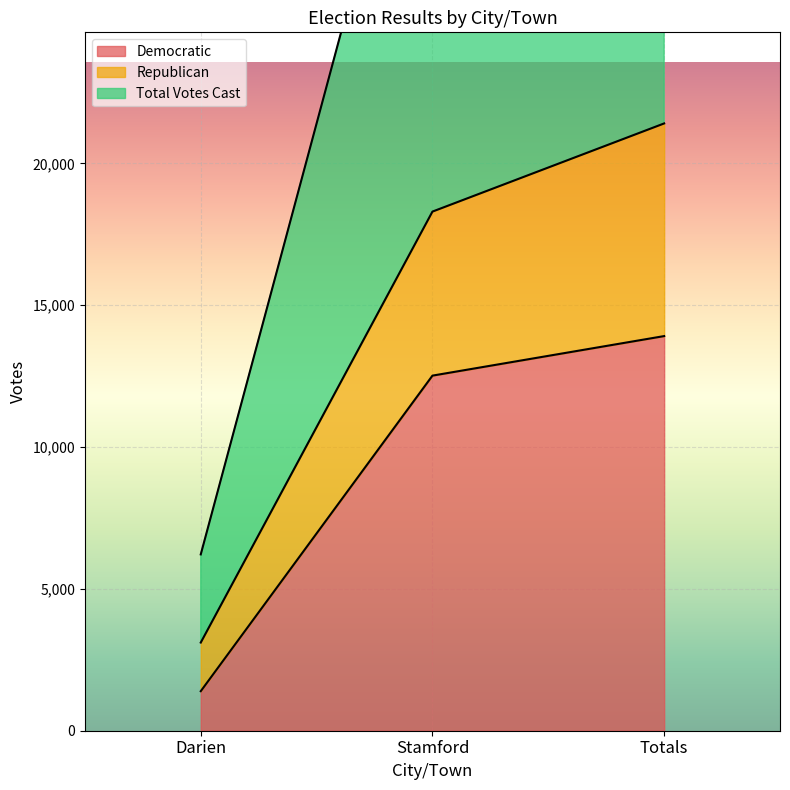

What is the difference between the maximum and second lowest values in the Republican series?

3108